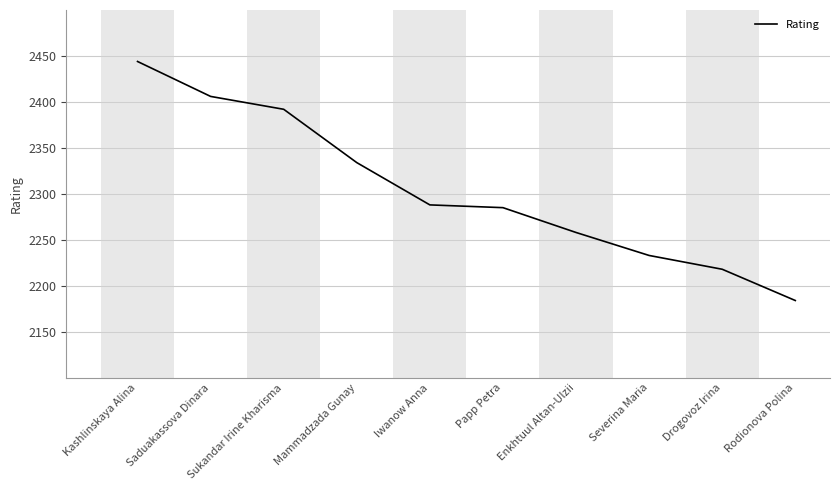

What is the greatest value displayed?

2444